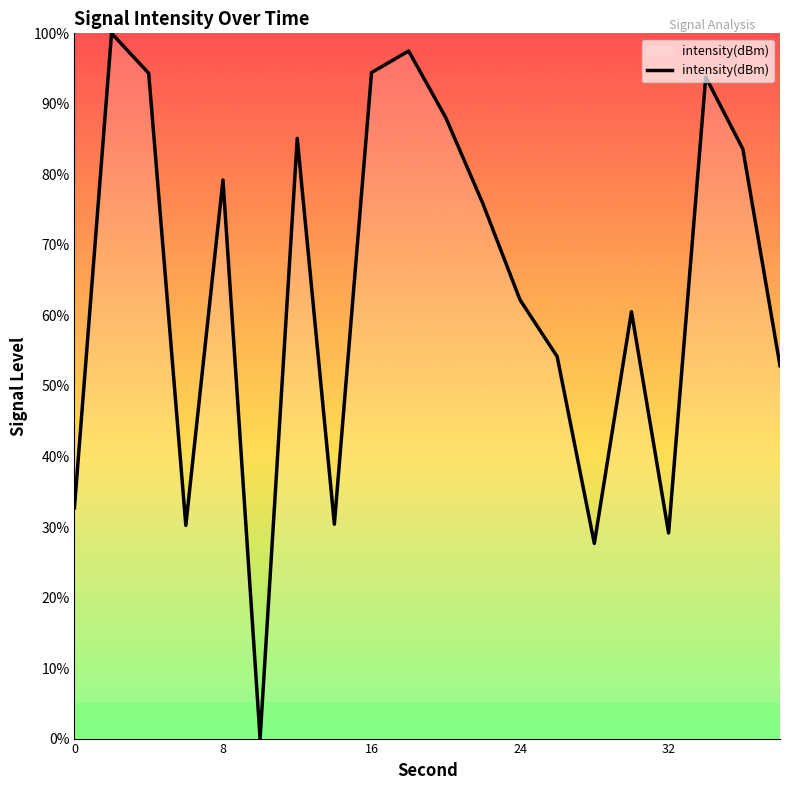

How many lines are shown in the chart?

1